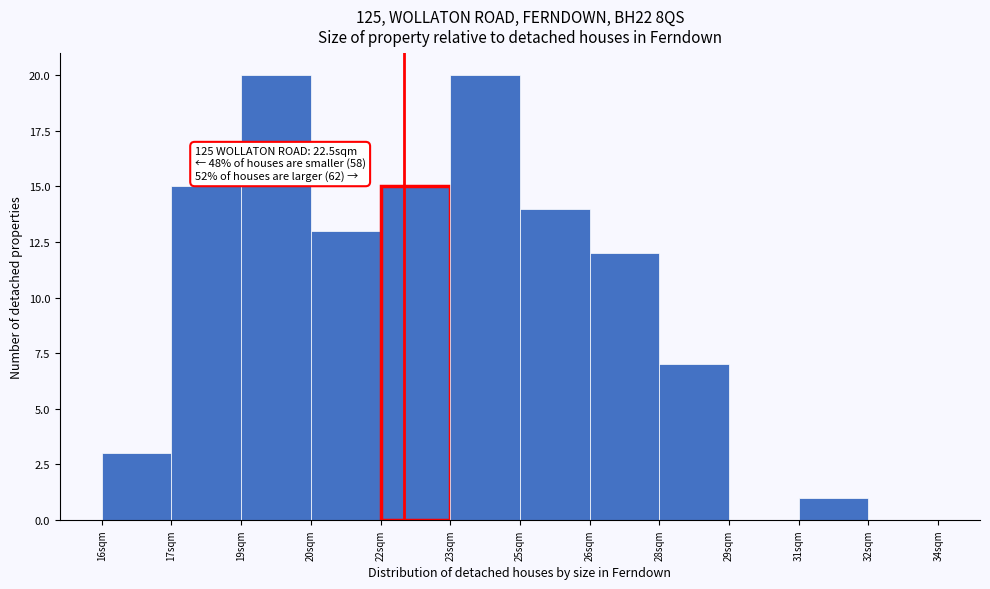

Reading left to right, what are all the values shown in this chart?

16sqm=3	17sqm=15	19sqm=20	20sqm=13	22sqm=15	23sqm=20	25sqm=14	26sqm=12	28sqm=7	29sqm=0	31sqm=1	32sqm=0